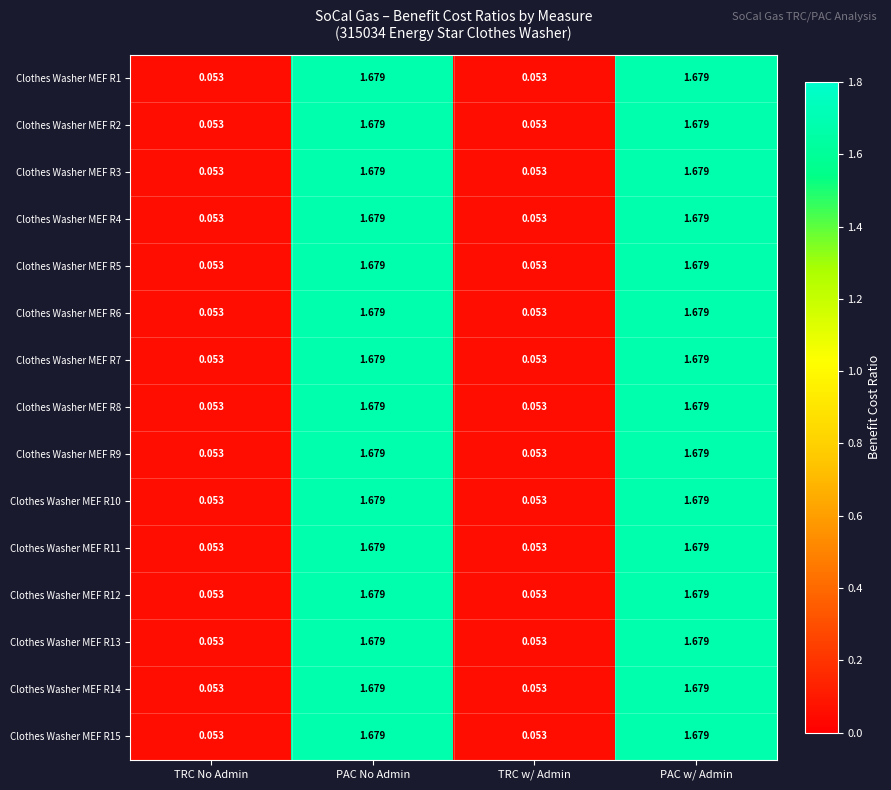

Is the value of Clothes Washer MEF R9 at PAC w/ Admin greater than the value of Clothes Washer MEF R15 at TRC w/ Admin?

Yes